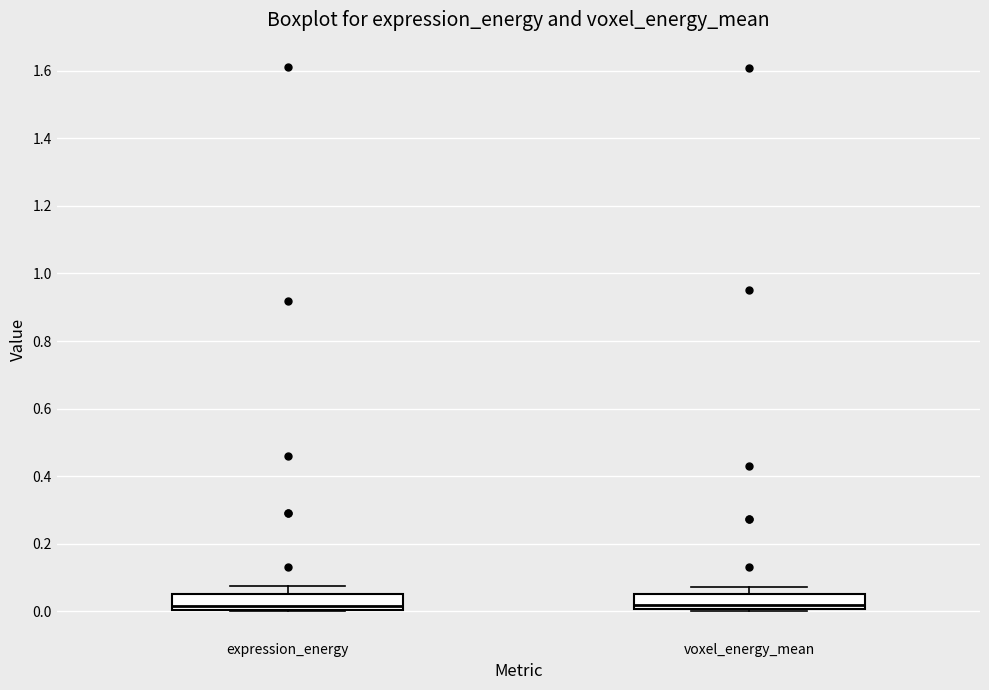

Reading left to right, read every box against the y-axis: the position of its median line, the range the box covers, and the ends of its whiskers. The values are not printed on the chart, so give them approximately, as read against the axis.

expression_energy: median 0.02, box 0.00 to 0.06, whiskers 0.00 to 0.08
voxel_energy_mean: median 0.02, box 0.00 to 0.06, whiskers 0.00 to 0.08